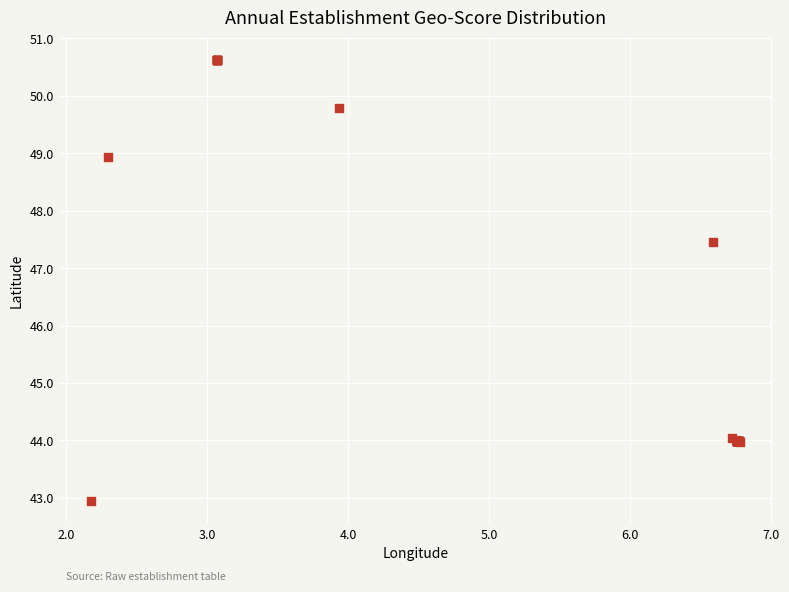

What Y value in the scatter plot is closest to 46?

47.5